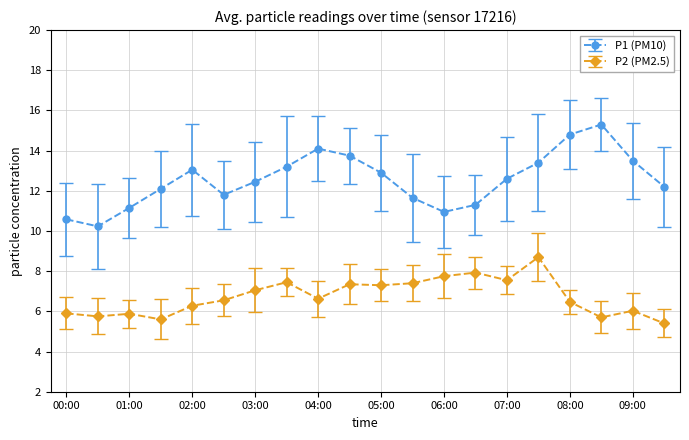

Count the number of categories in the chart.

20